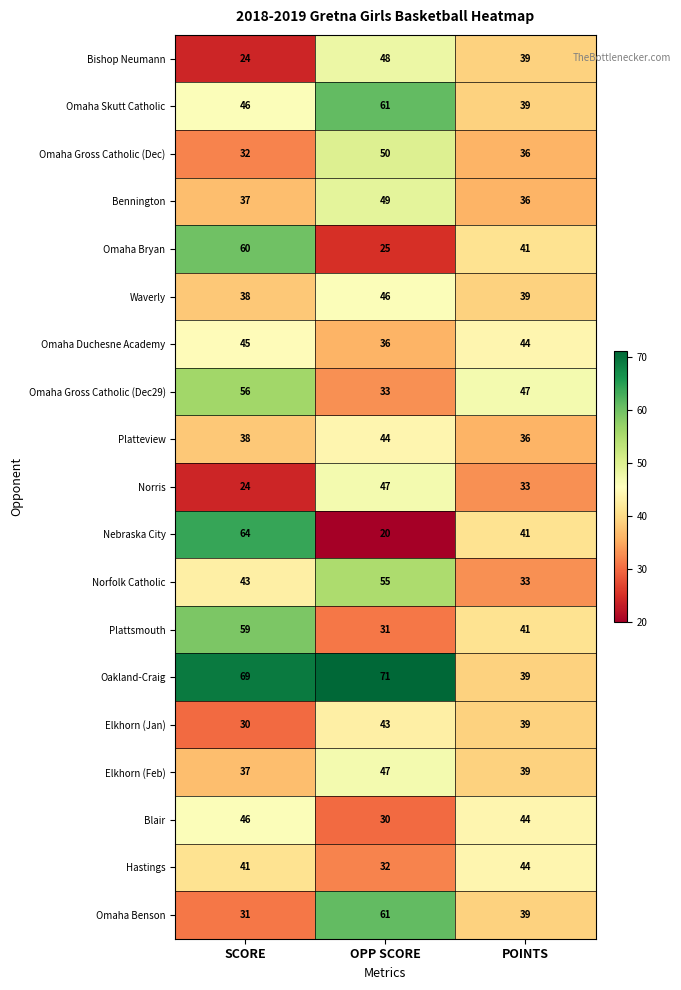

At which category does the chart reach its minimum across all series?

OPP SCORE